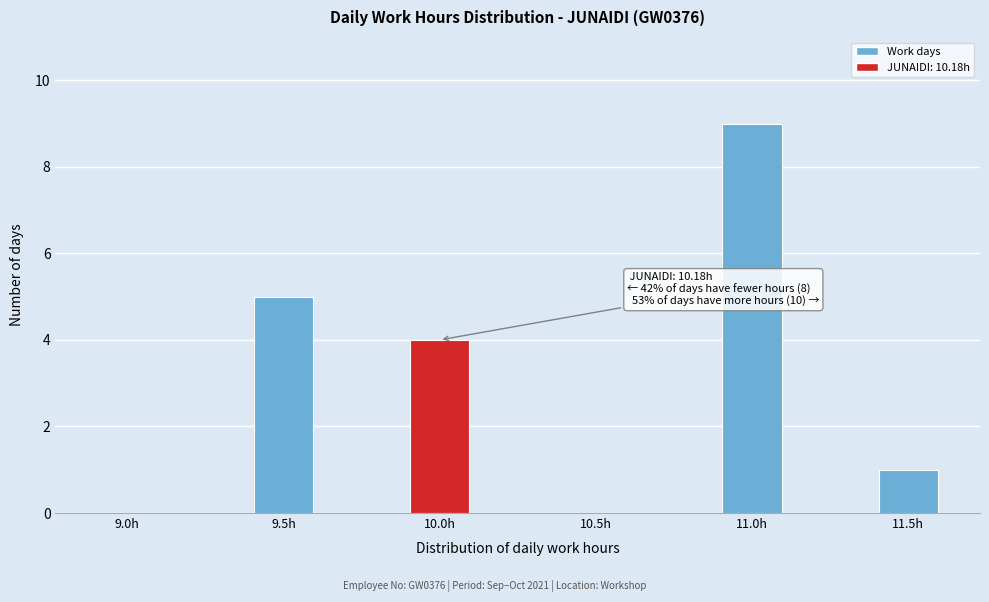

Reading left to right, transcribe all the data shown in this chart.

9.0h=0	9.5h=5	10.0h=4	10.5h=0	11.0h=9	11.5h=1